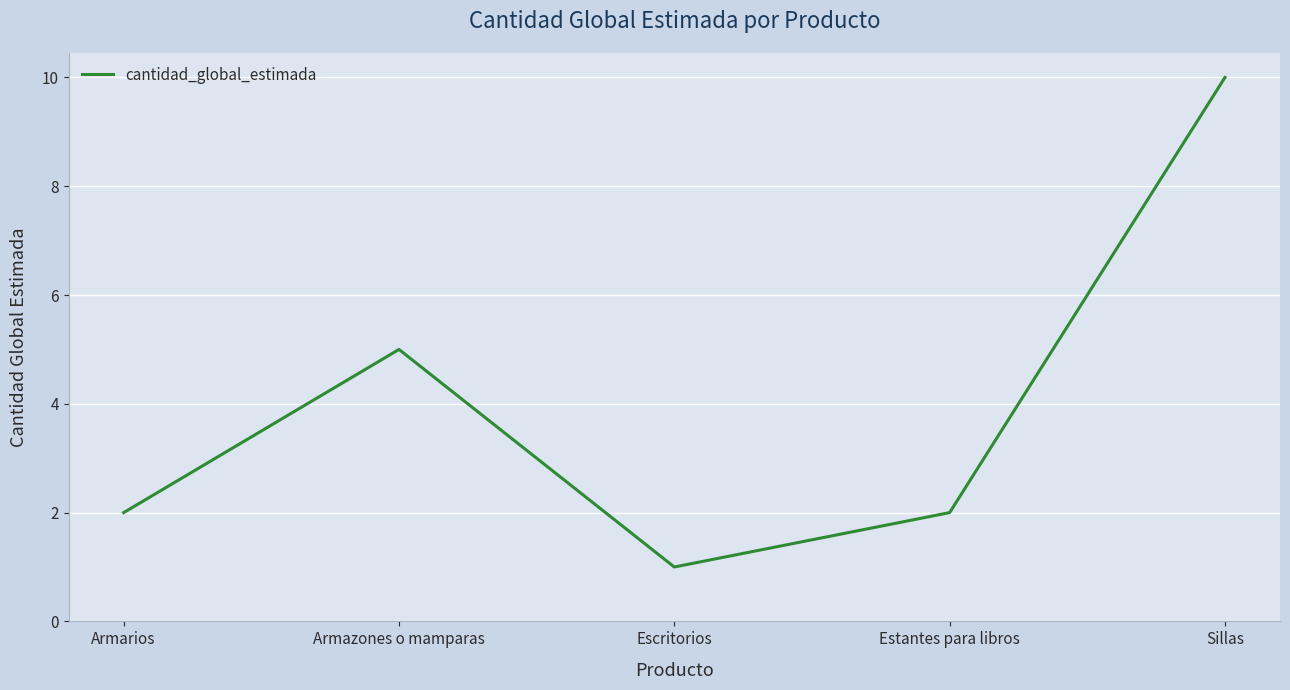

How many interior local peaks (higher than both neighbors) does the data have?

1